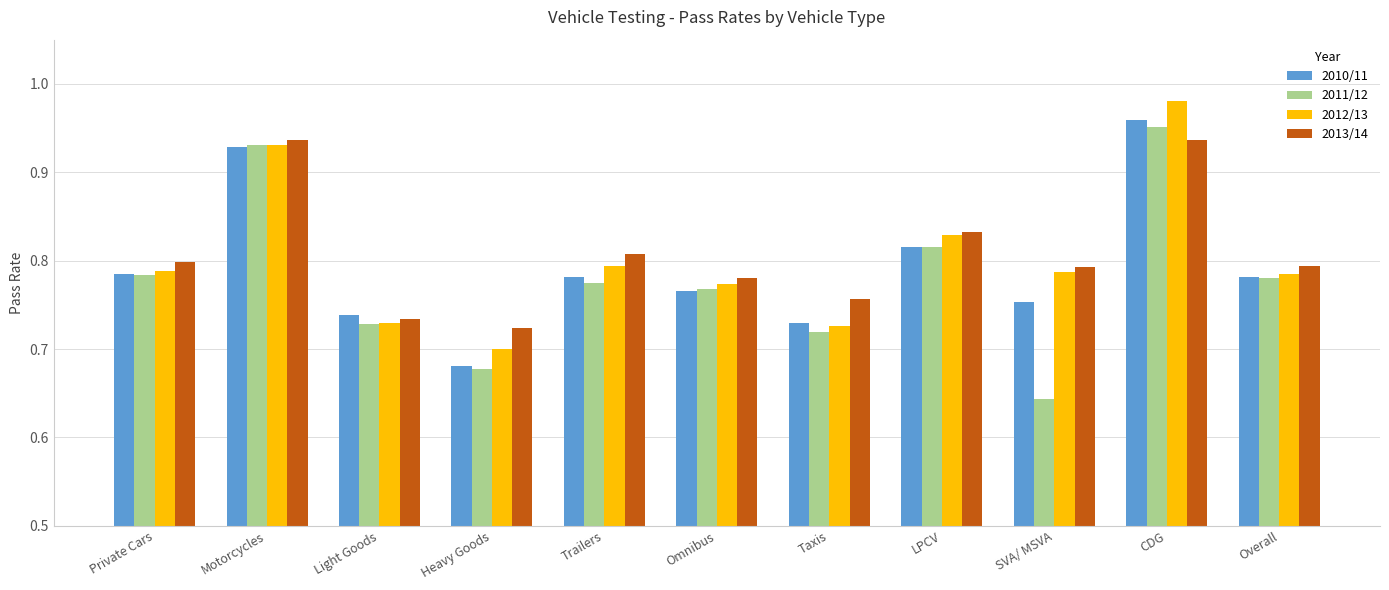

Which series has the widest spread of values?

2011/12